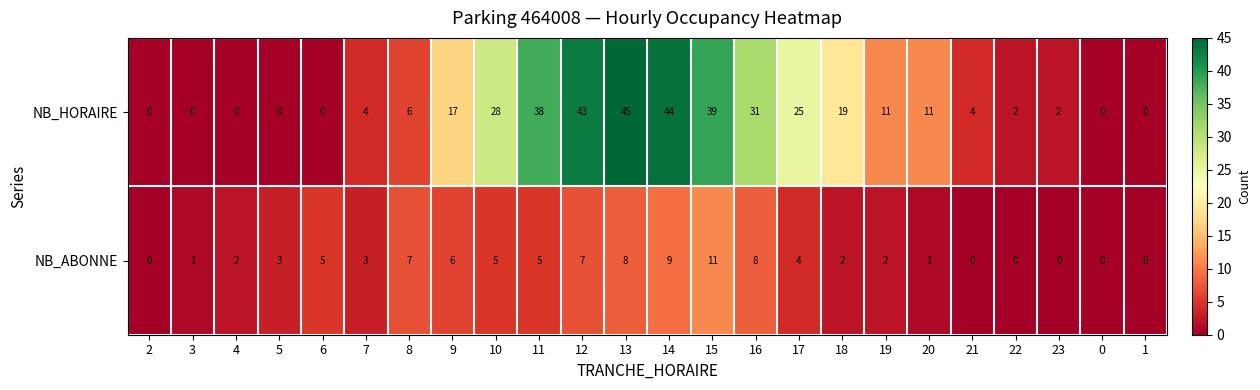

What is the difference between the second highest and second lowest values in the NB_ABONNE series?

9